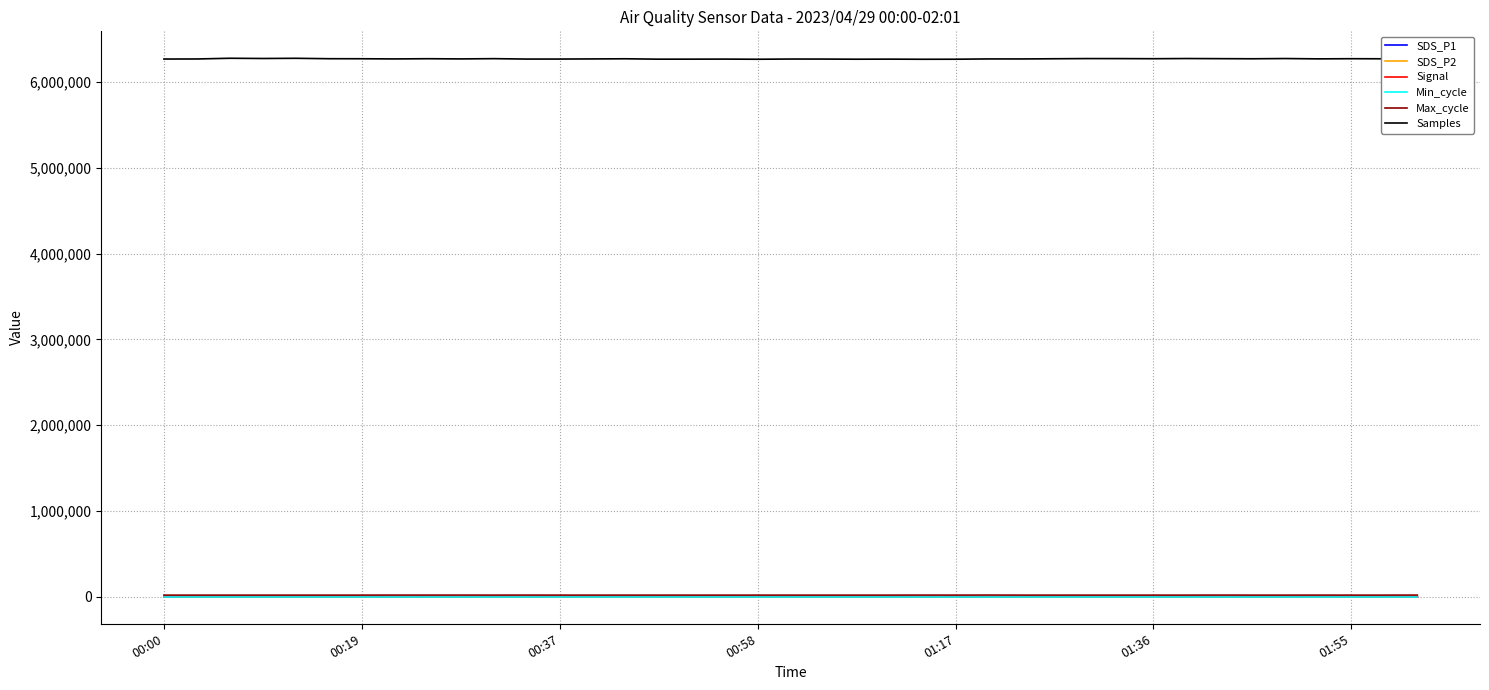

What is the maximum value shown in the chart?

6274677.0